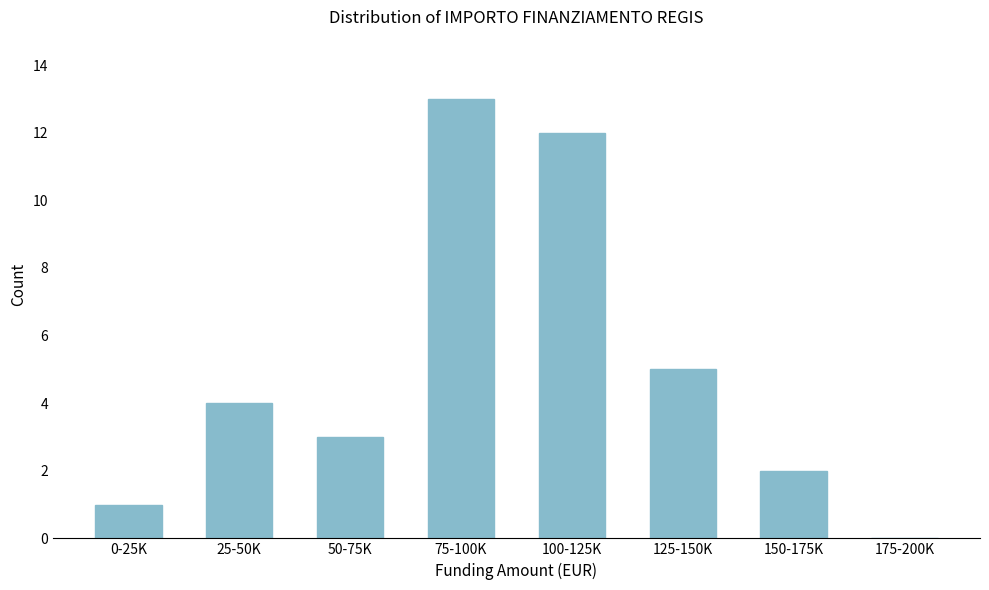

Reading left to right, transcribe all the data shown in this chart.

0-25K=1	25-50K=4	50-75K=3	75-100K=13	100-125K=12	125-150K=5	150-175K=2	175-200K=0